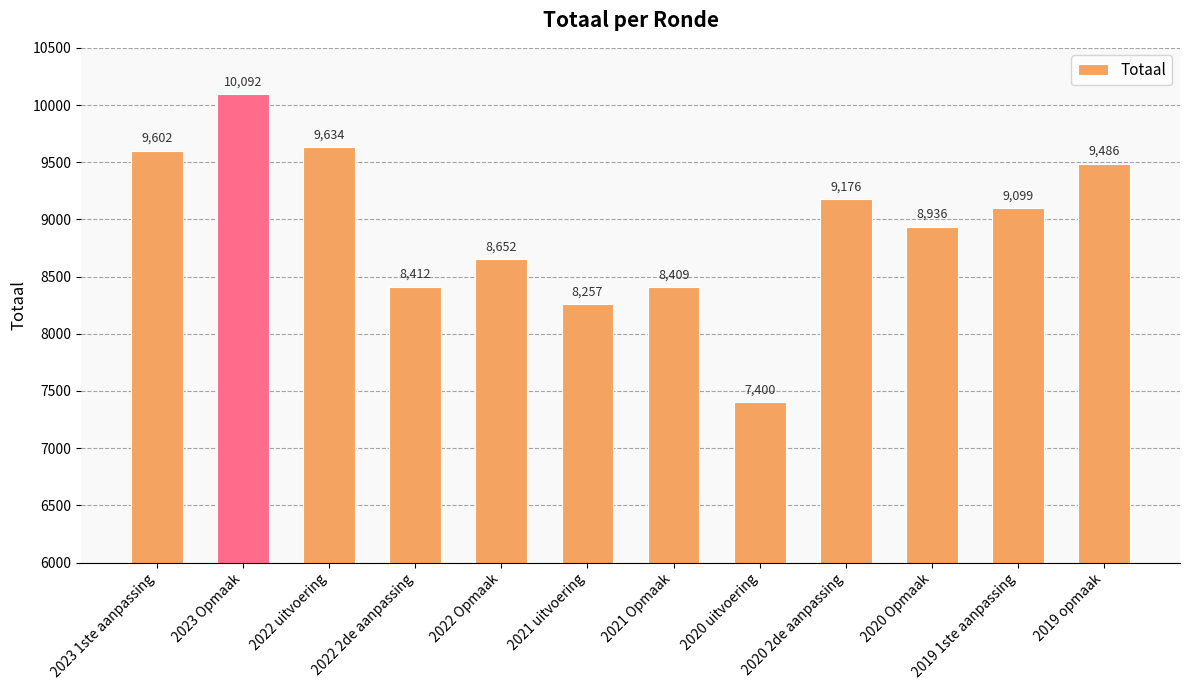

Between 2023 Opmaak and 2019 1ste aanpassing, which is larger?

2023 Opmaak